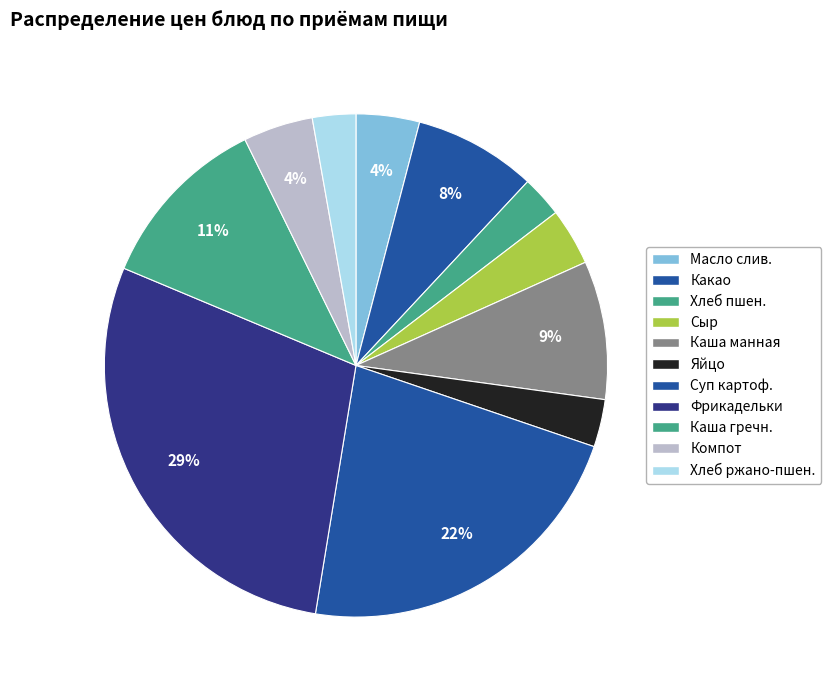

How many segments does this pie chart have?

11